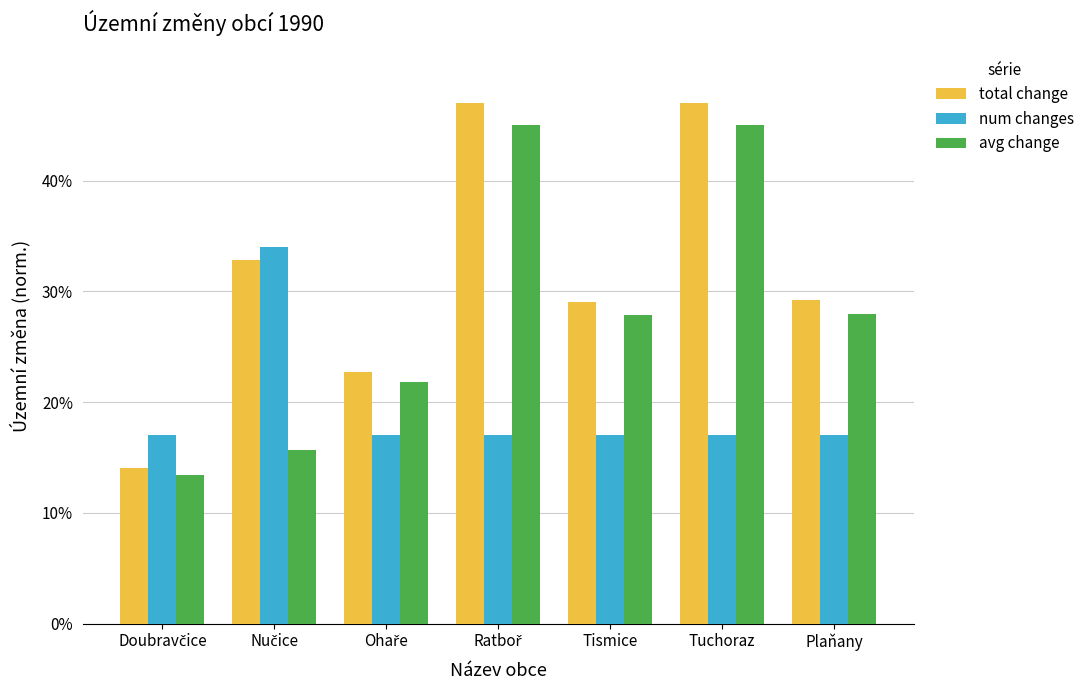

Which series has the largest range (max minus min)?

total change